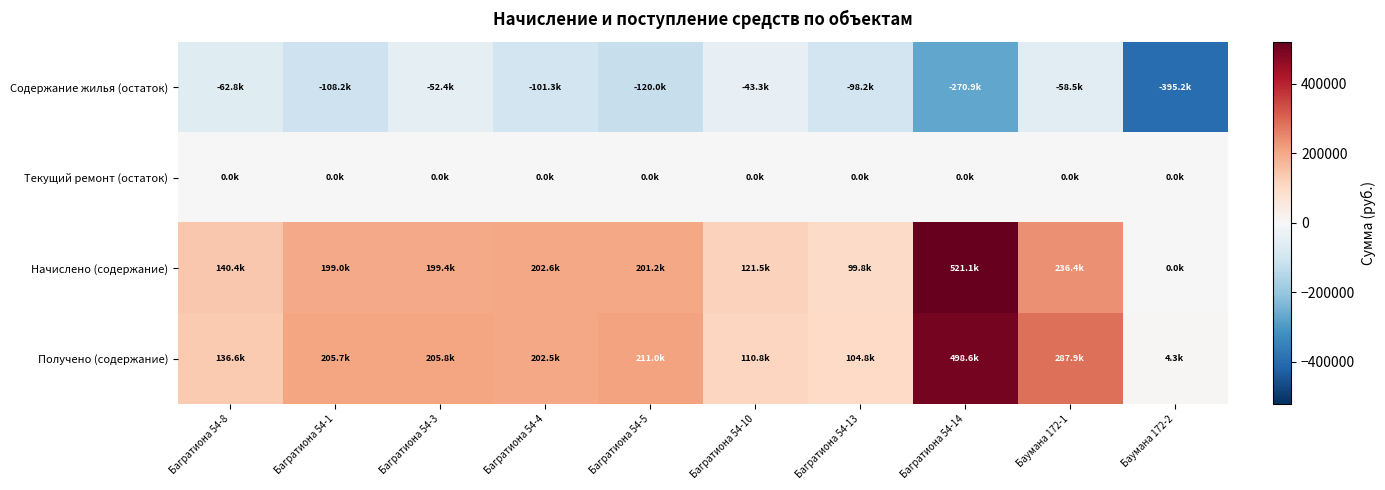

Count the number of data series in this chart.

4